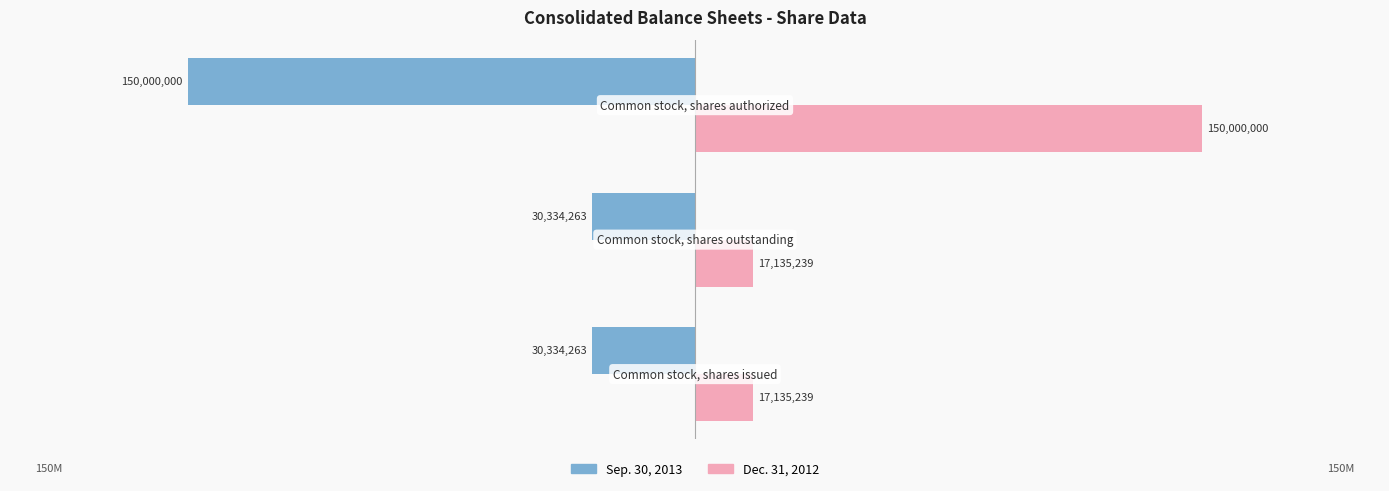

Rank the series by their average value, from lowest to highest.

Sep. 30, 2013, Dec. 31, 2012